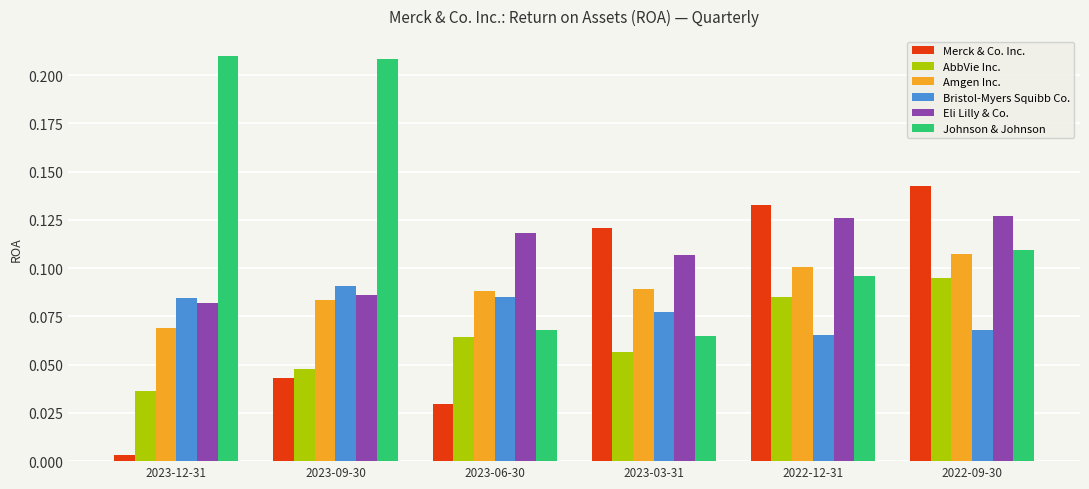

Count the Johnson & Johnson values in the range 0 to 1.

6